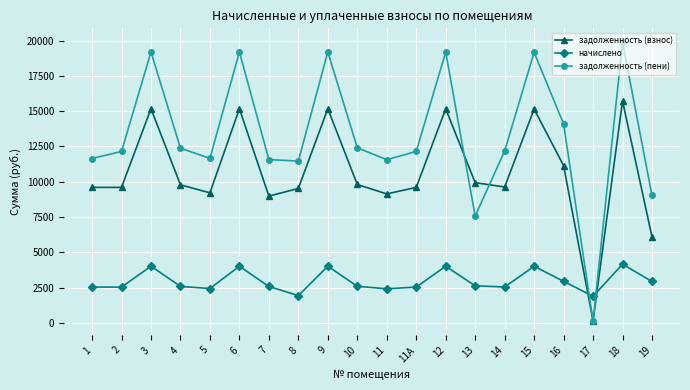

The value of начислено at 9 is 4021.2. True or false?

True